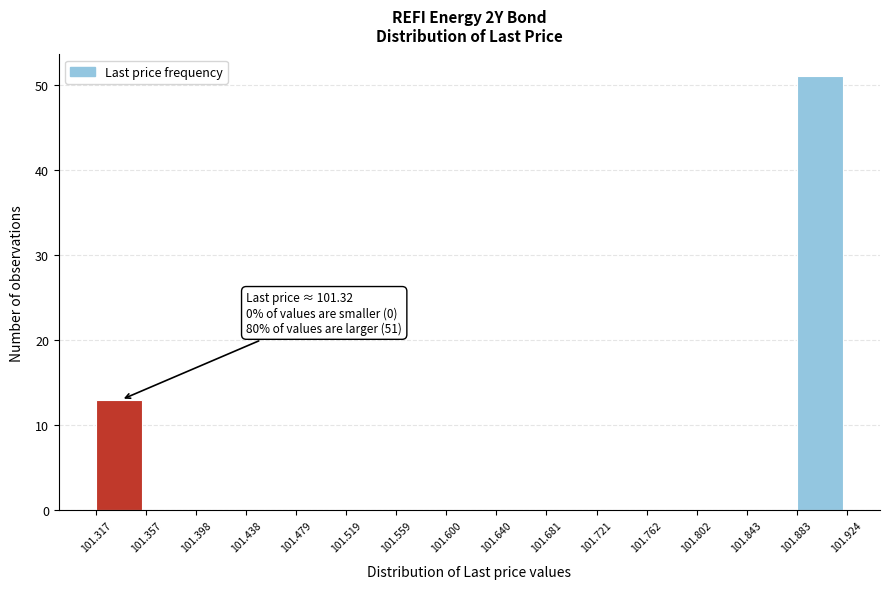

Over which range of the x-axis is the bar tallest?

101.883 to 101.924